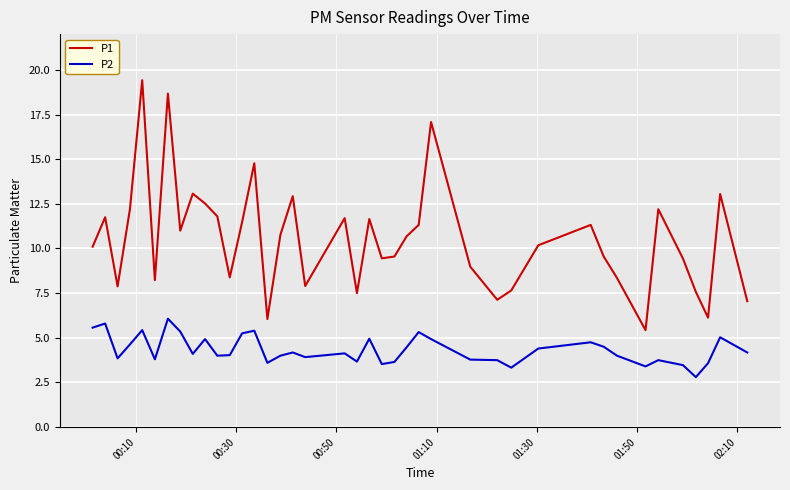

True or false: P1 and P2 intersect in this chart.

False